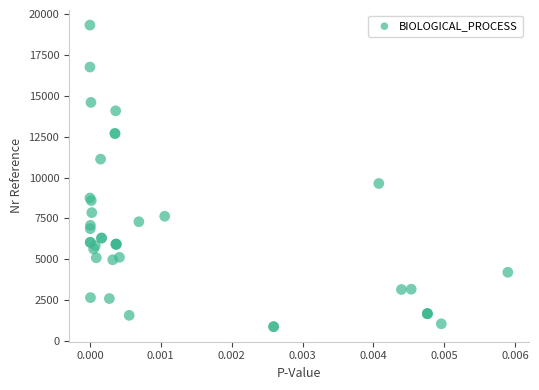

What Y value in the scatter plot is closest to 10102?

9636